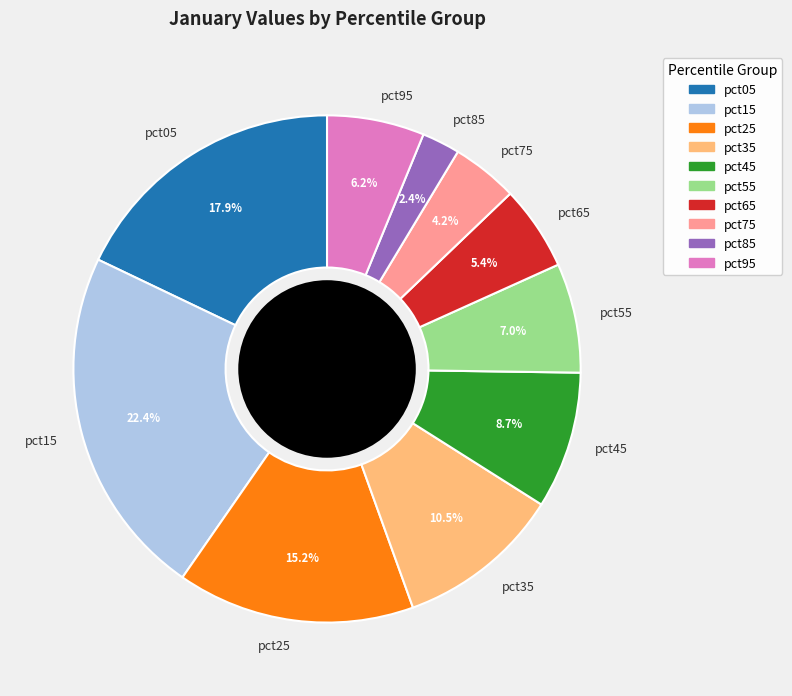

Between pct75 and pct05, which is larger?

pct05